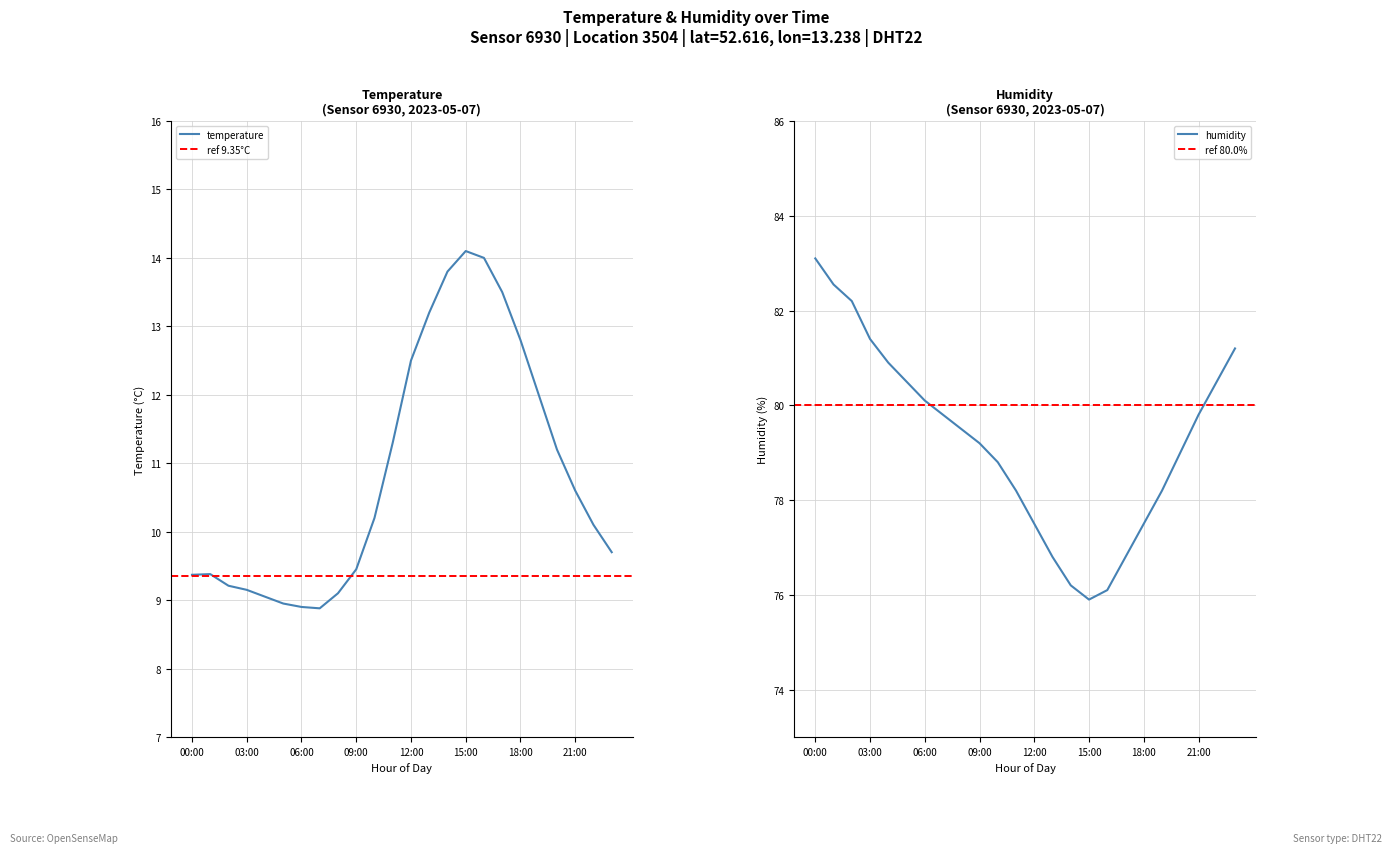

The value of temperature at 10:00 is 10.2. True or false?

True